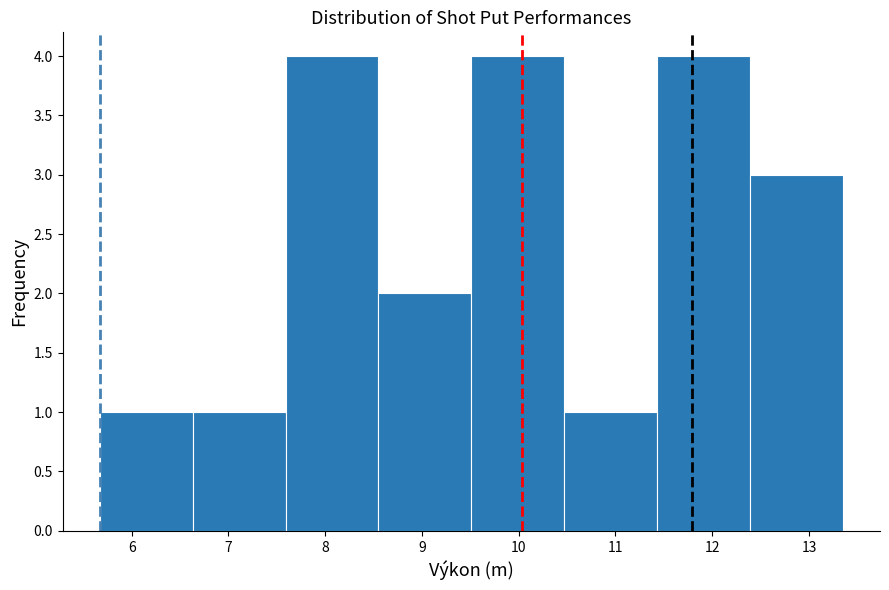

Reading left to right, list every bar in this chart as the range it spans on the x-axis followed by its height. Neither the bar edges nor the heights are printed on the chart, so give them approximately, as read against the axes.

5.67 to 6.63: 1
6.63 to 7.59: 1
7.59 to 8.55: 4
8.55 to 9.51: 2
9.51 to 10.47: 4
10.47 to 11.43: 1
11.43 to 12.39: 4
12.39 to 13.35: 3